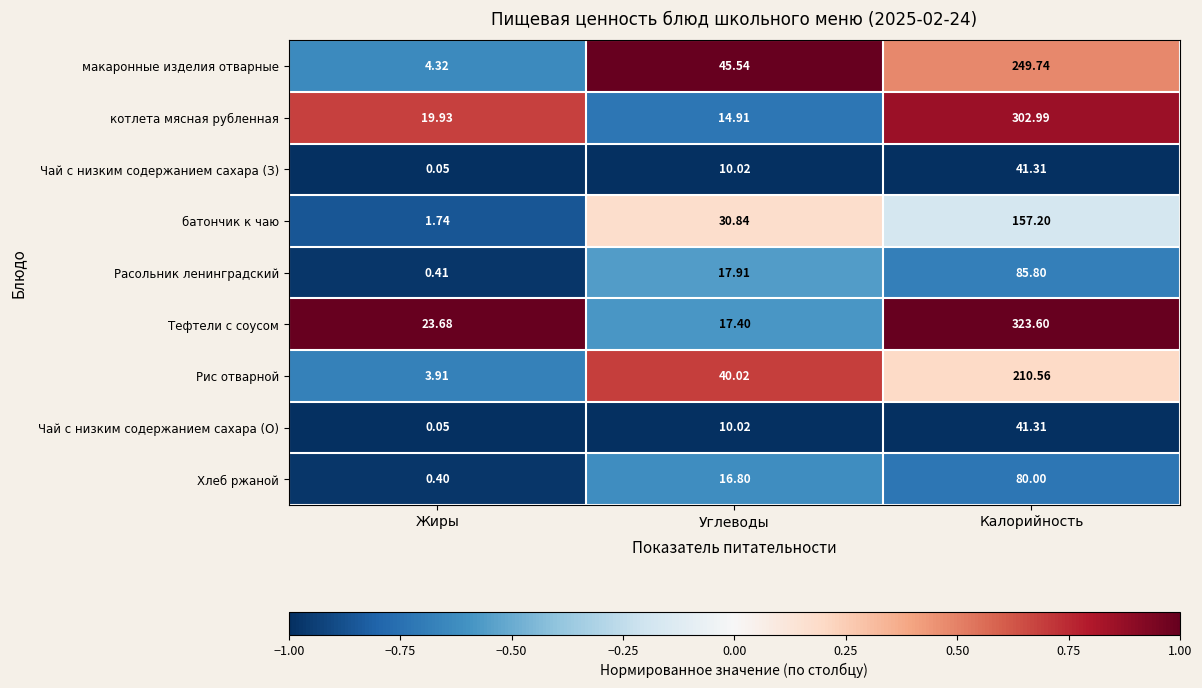

At which category is the sum across all series the highest?

Калорийность